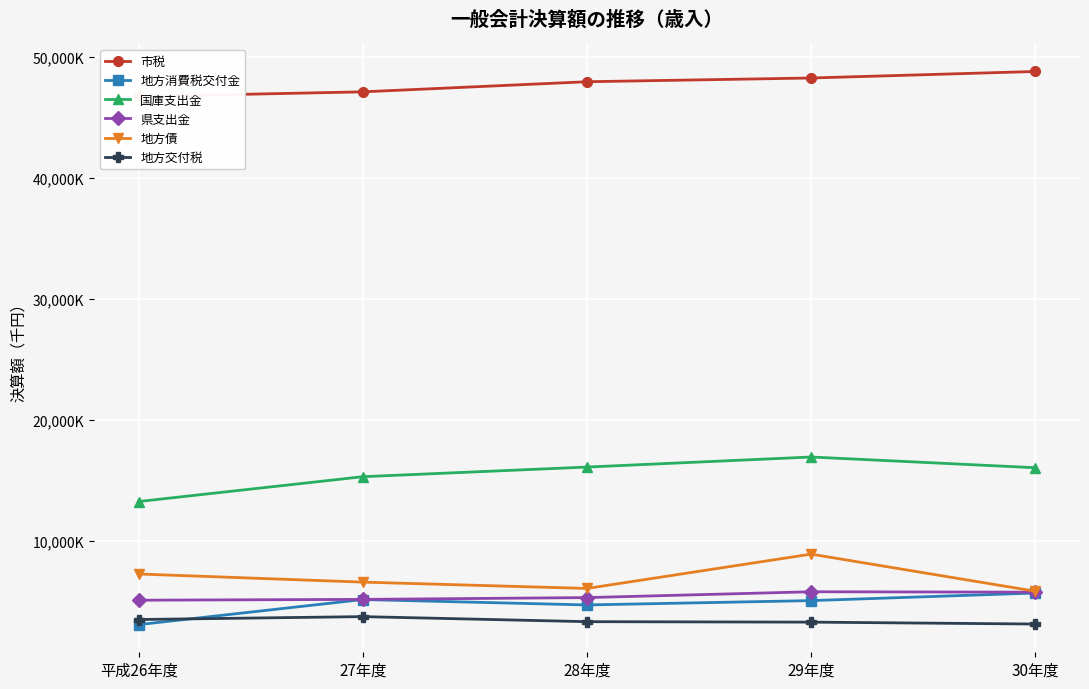

Rank the series by their maximum value, from highest to lowest.

市税, 国庫支出金, 地方債, 県支出金, 地方消費税交付金, 地方交付税